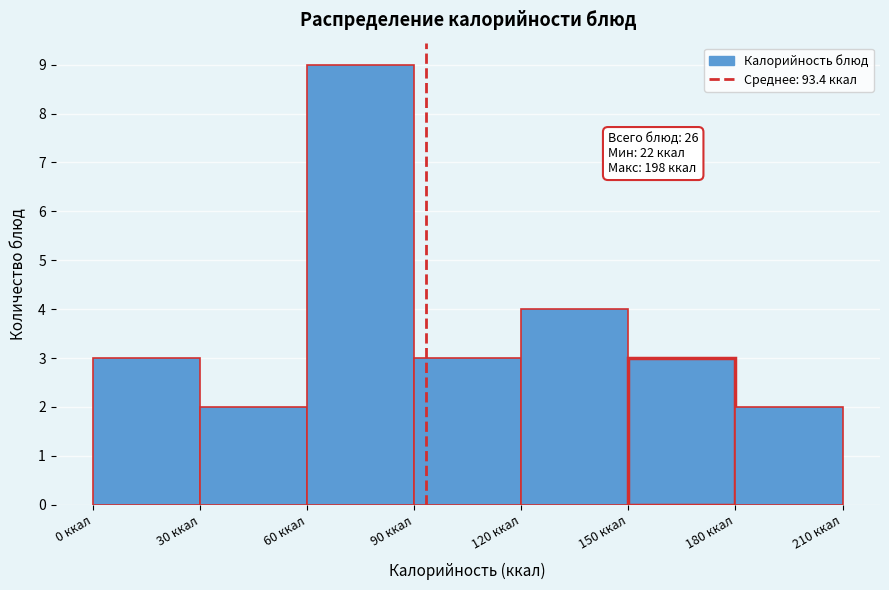

Over which range of the x-axis is the bar tallest?

60 to 90